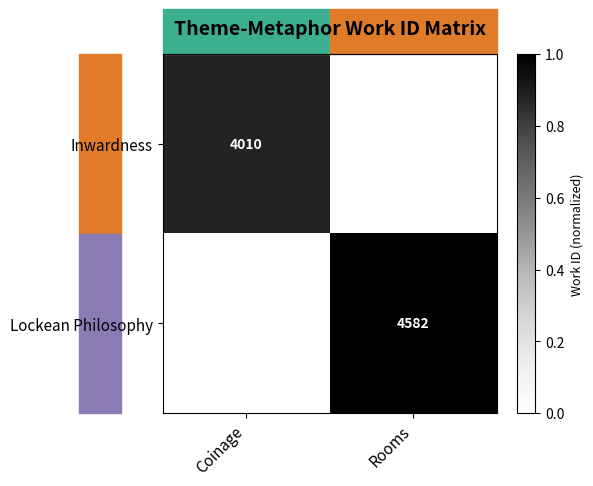

True or false: Lockean Philosophy has a value of 1128 at Rooms.

False